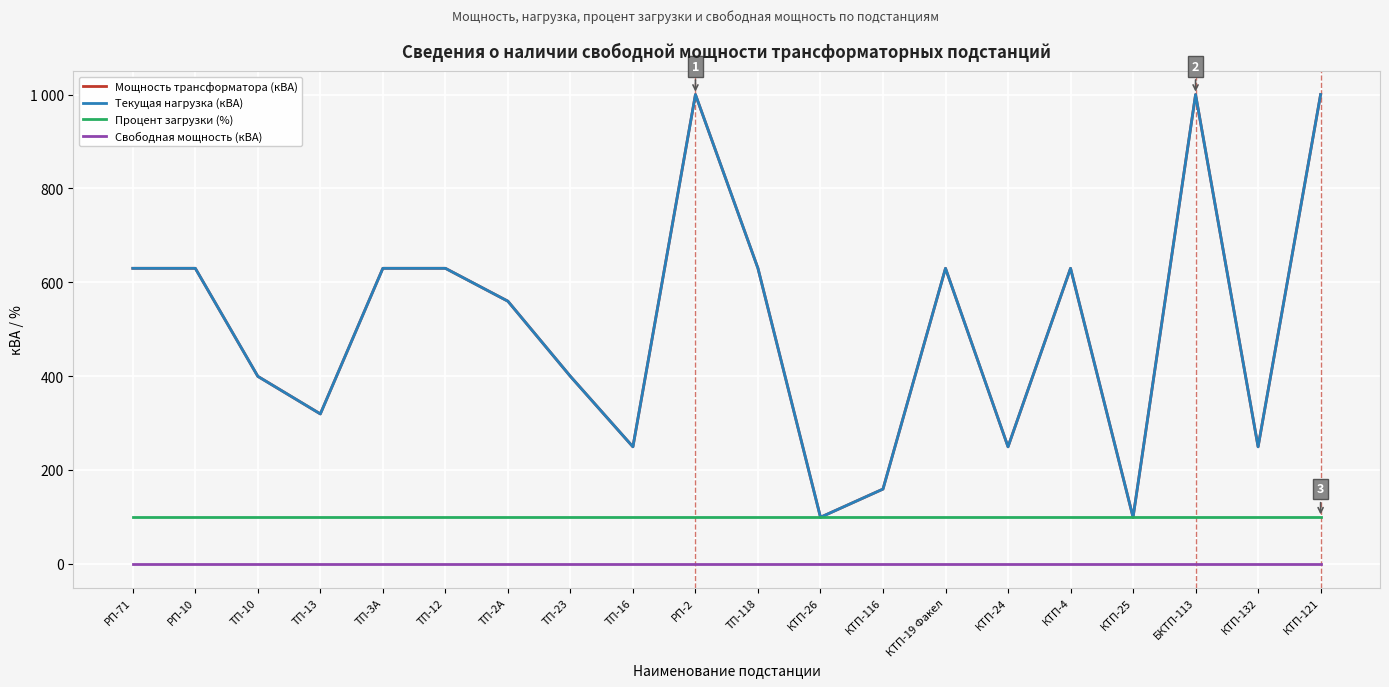

Is it true that Мощность трансформатора (кВА) equals 198 at КТП-4?

False